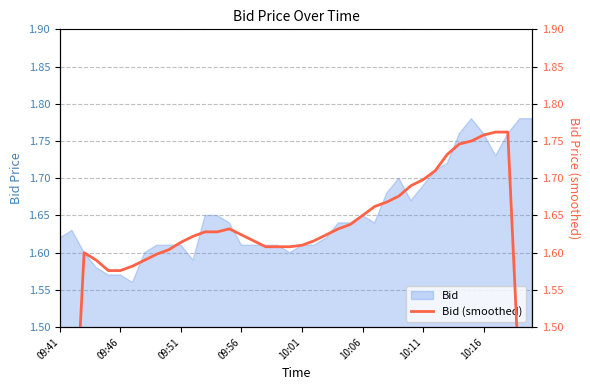

At which category does the chart reach its peak across all series?

36